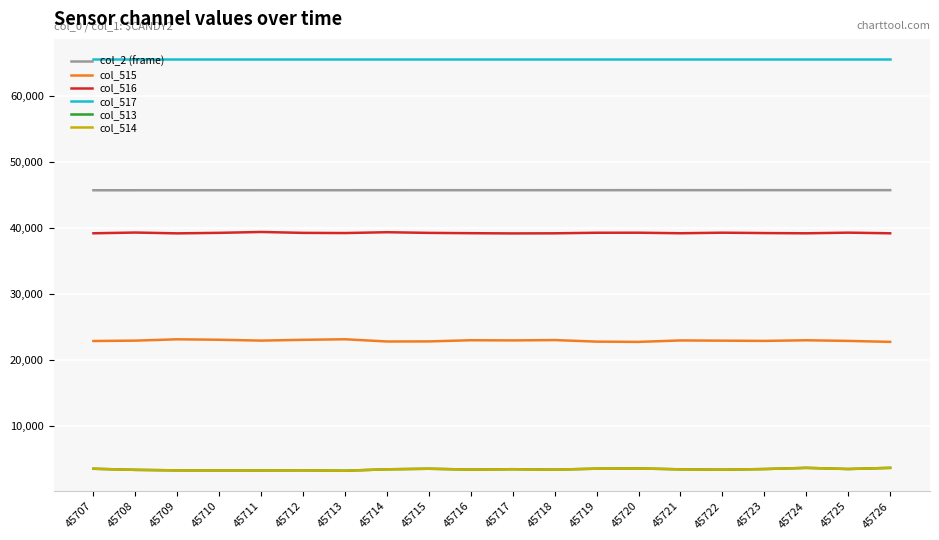

True or false: col_513 and col_516 cross at least once.

False